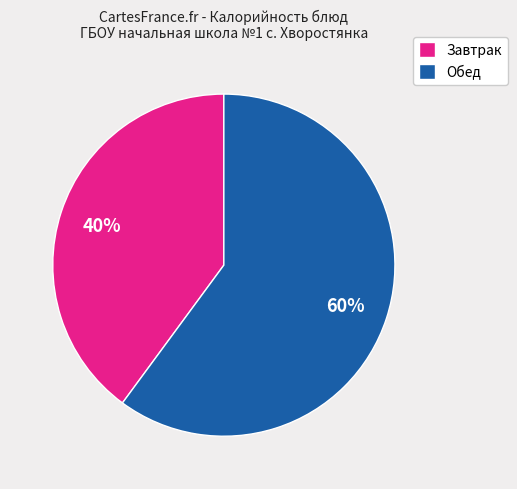

Do Завтрак and Обед together represent more than half of the pie?

Yes